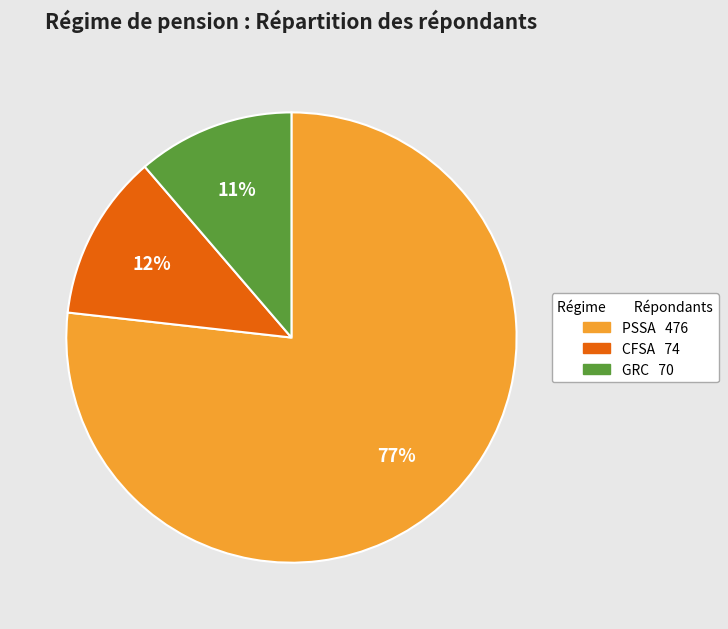

What percentage is the CFSA slice, to the nearest percent?

12%